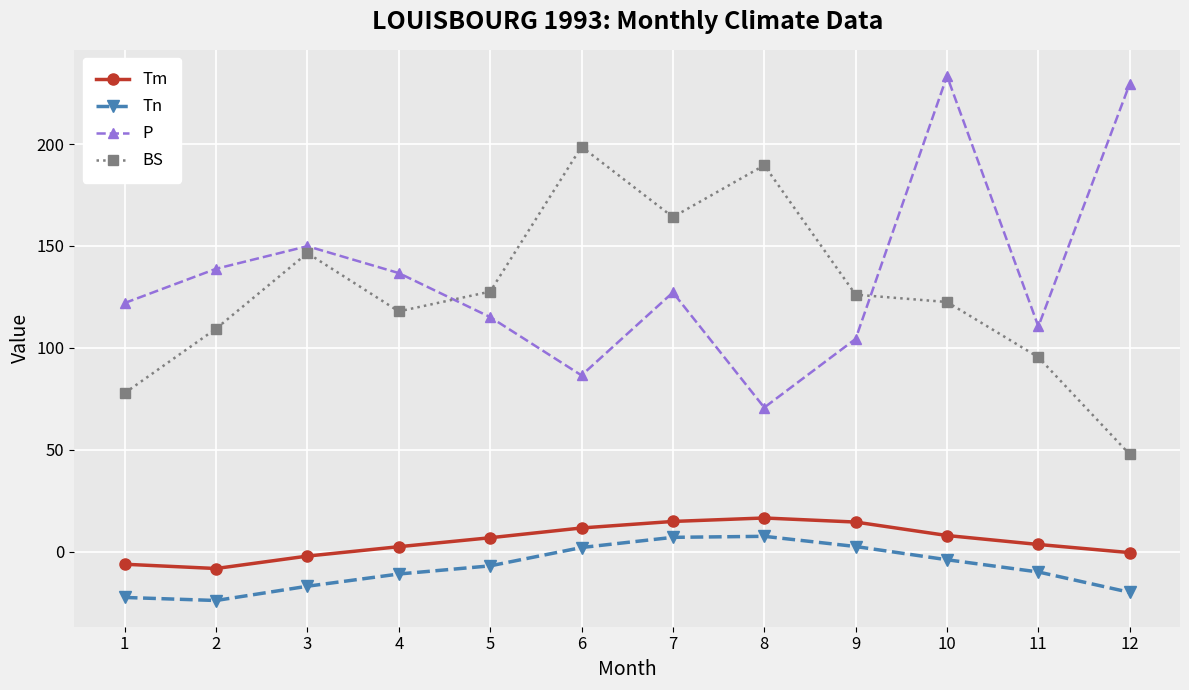

Which series changed the most between 4 and 7?

BS